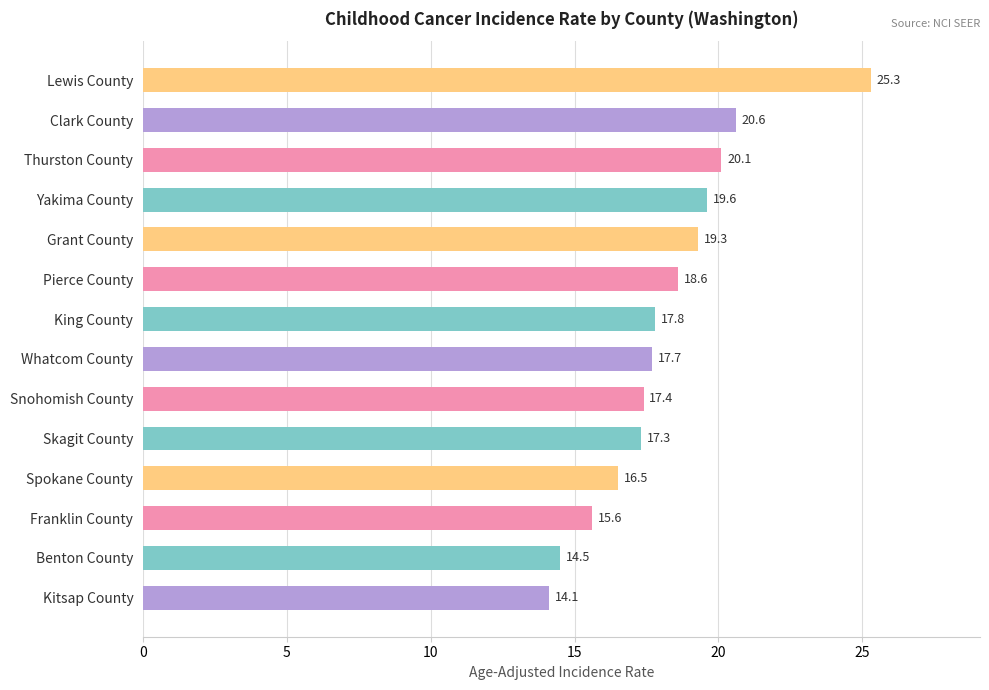

What is the value of the 5th bar from the top?

19.3